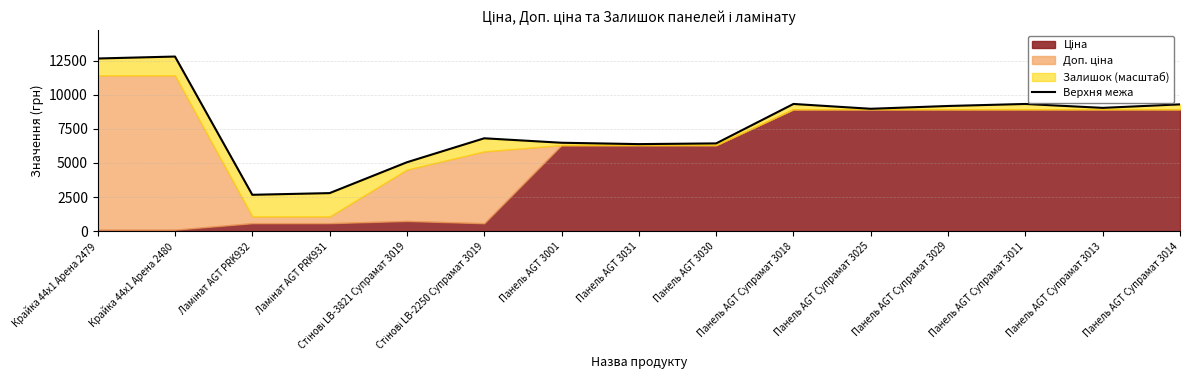

At which category does the data reach its first local valley?

Ламінат AGT PRK932